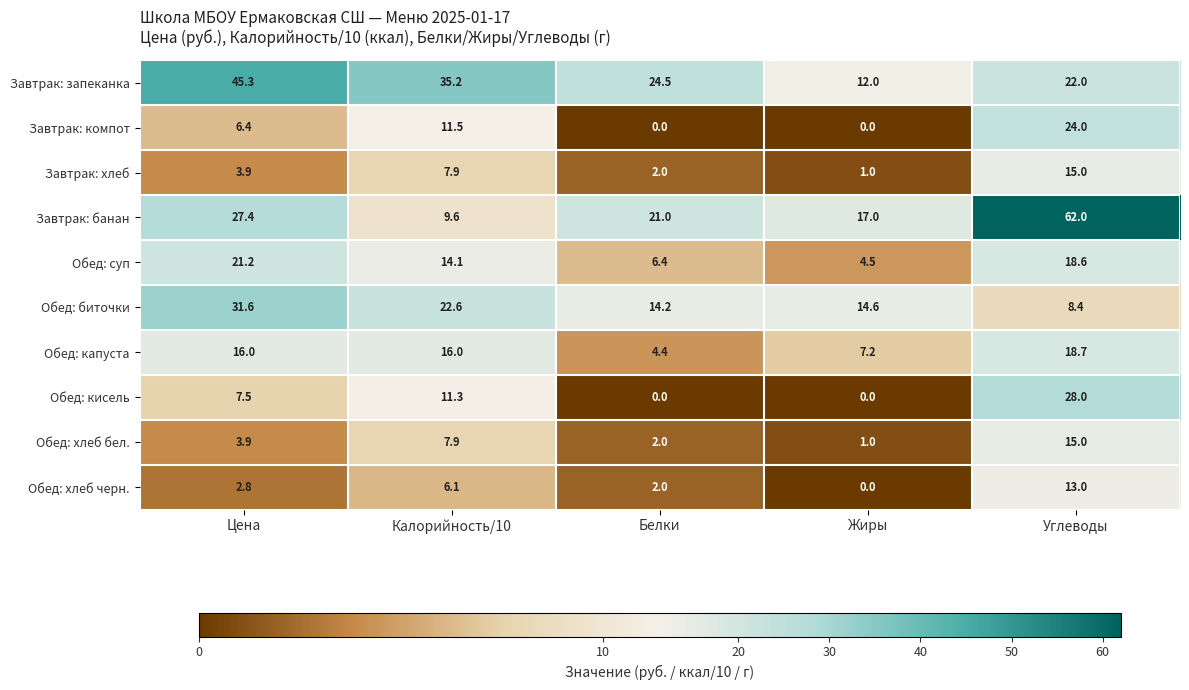

Count the number of categories in the chart.

5